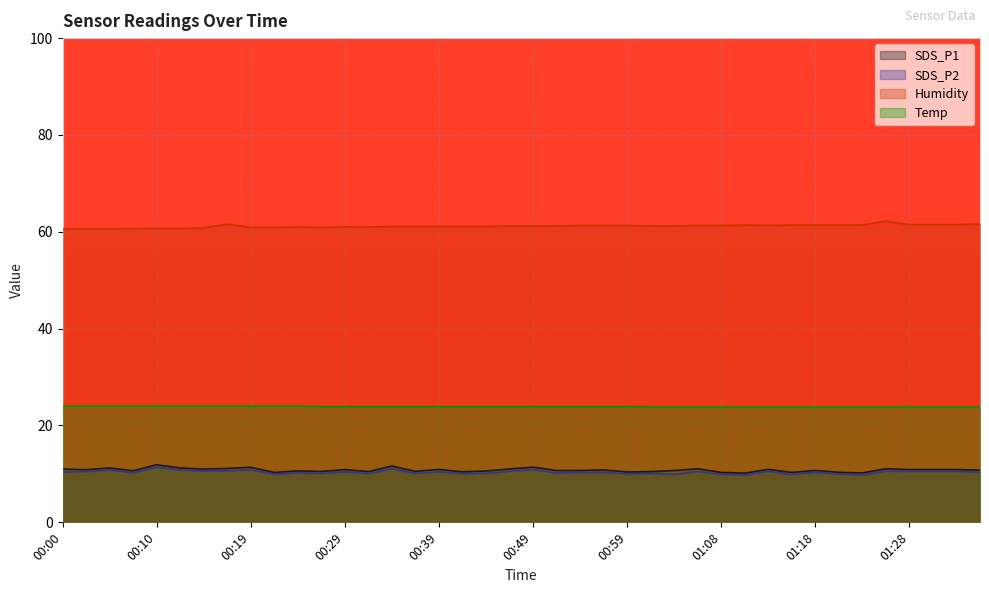

What is the sum of all SDS_P1 values?

432.1